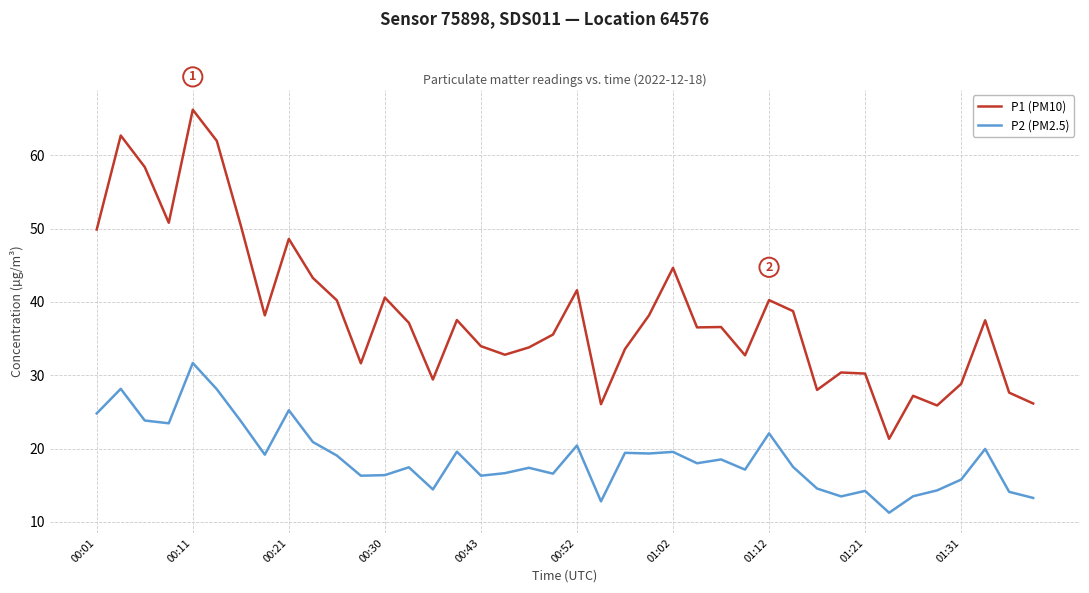

What is the difference between the maximum and minimum values in the P1 (PM10) series?

44.9